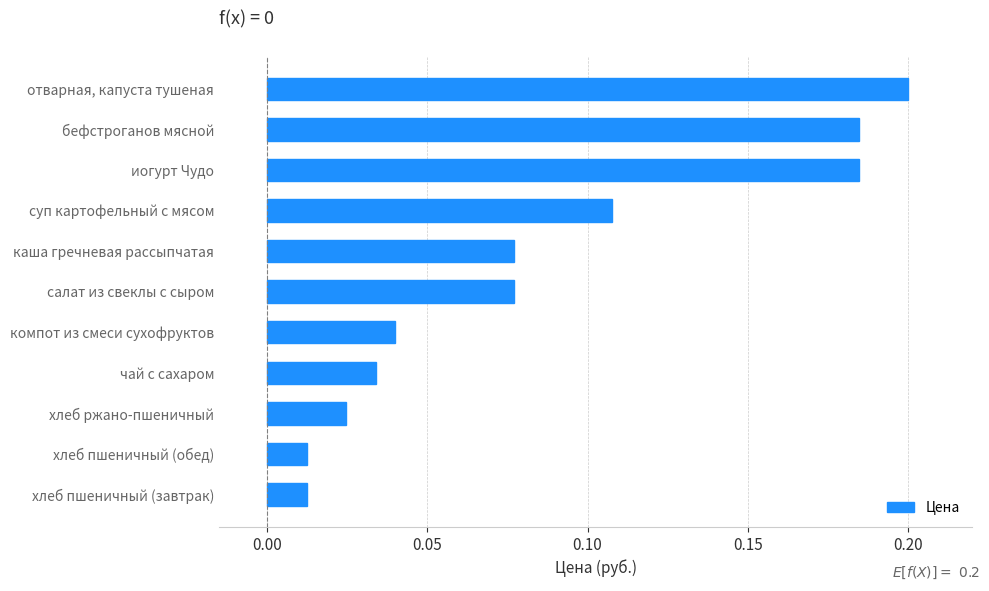

True or false: the data shows 0.2 at суп картофельный с мясом.

False